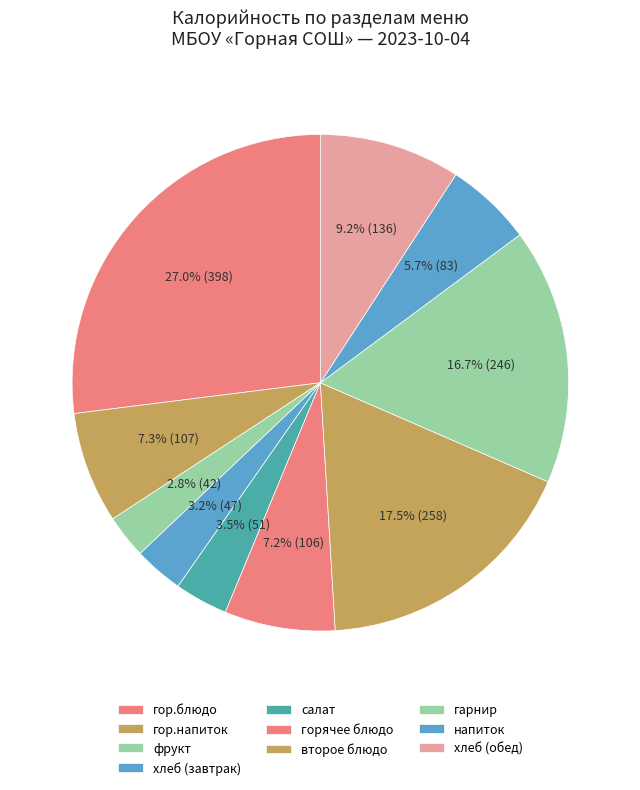

Which slice is the largest?

гор.блюдо